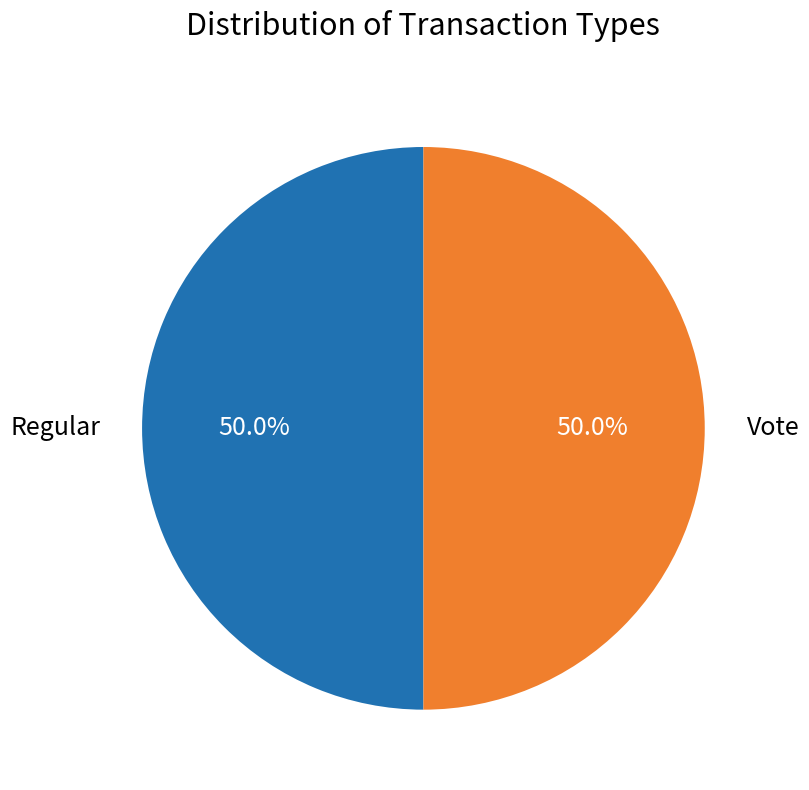

What is the ratio of the value at Regular to the value at Vote?

1.0